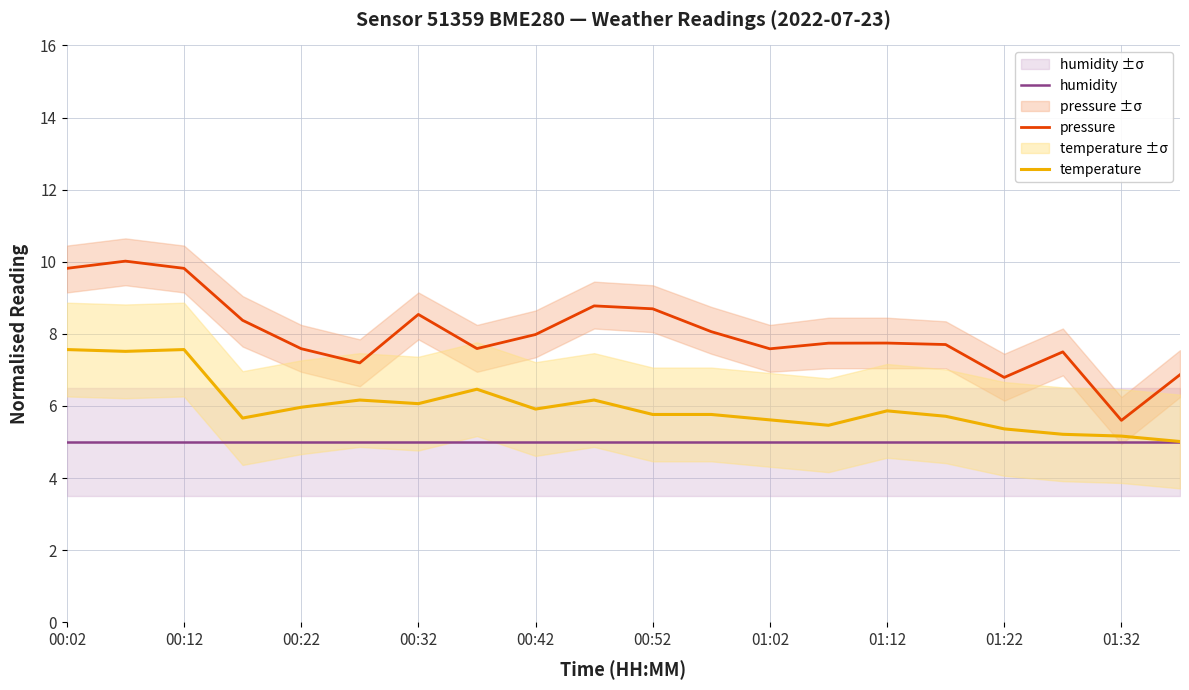

The value of temperature at 00:52 is 5.8. True or false?

True